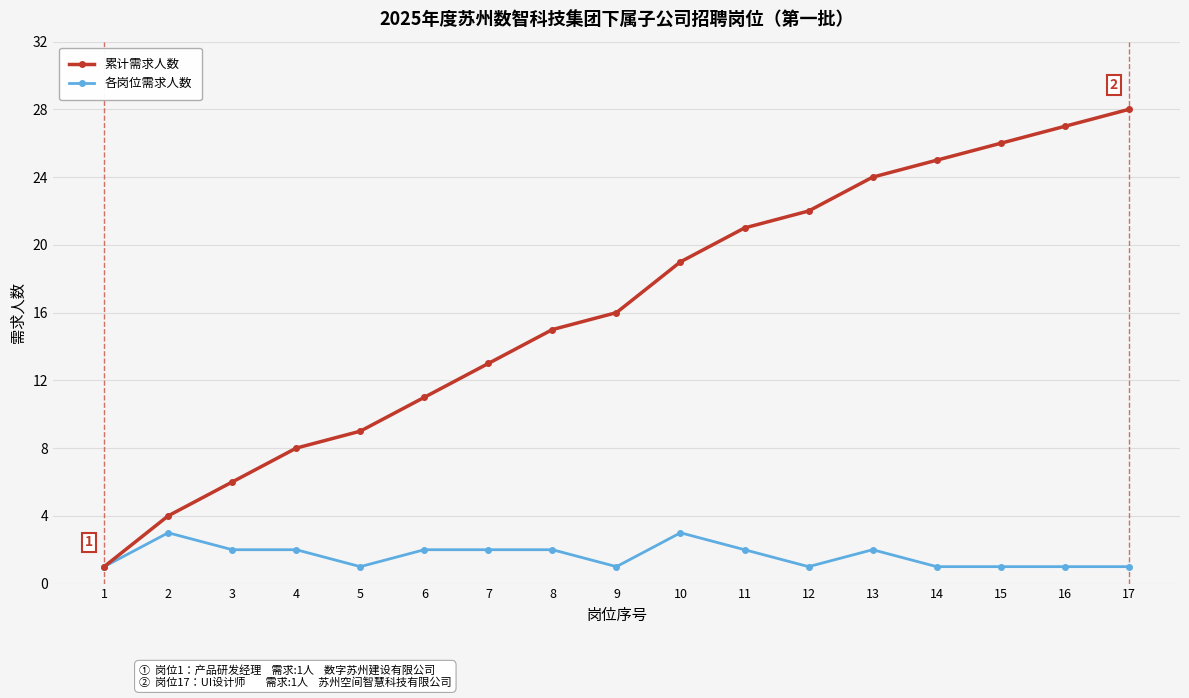

Is the value of 各岗位需求人数 at 6 greater than the value of 累计需求人数 at 3?

No